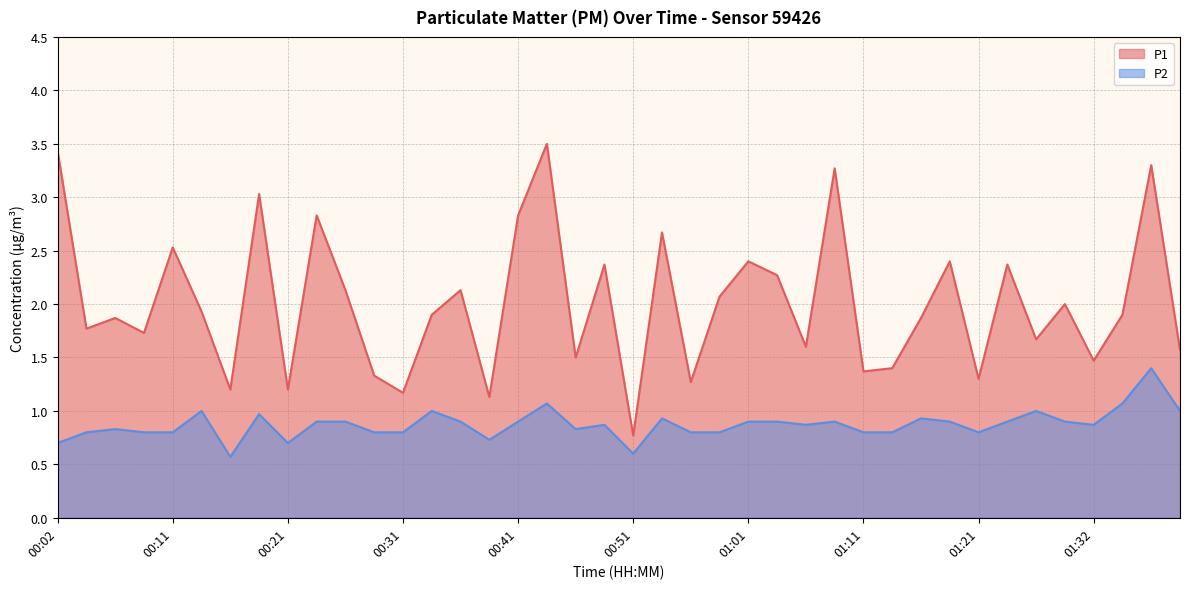

How many interior local valleys does the P2 series have?

8